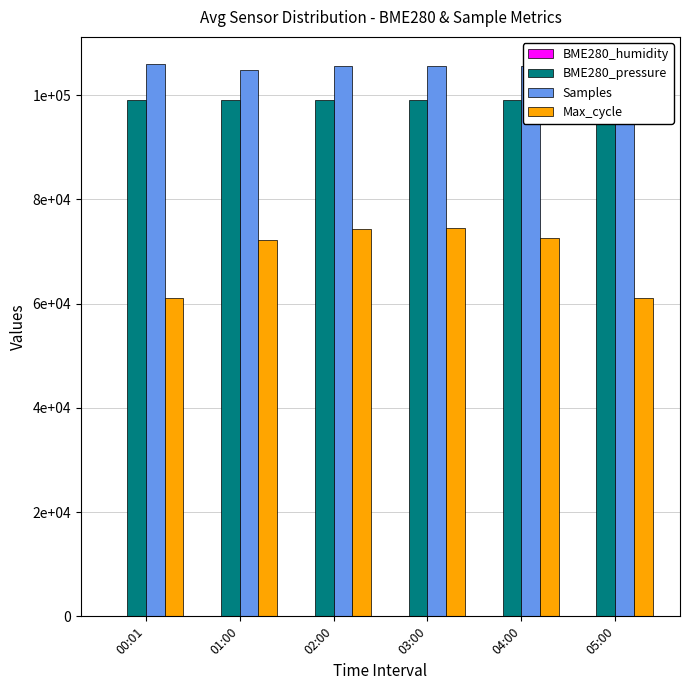

At which label is Samples closest to 105346?

04:00